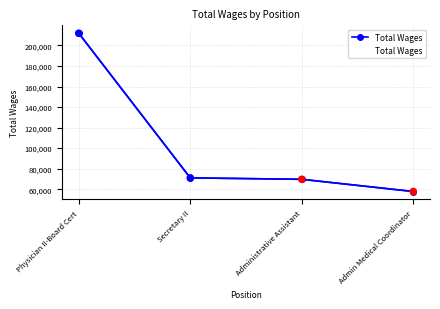

What is the change in value from Secretary II to Admin Medical Coordinator?

-13274